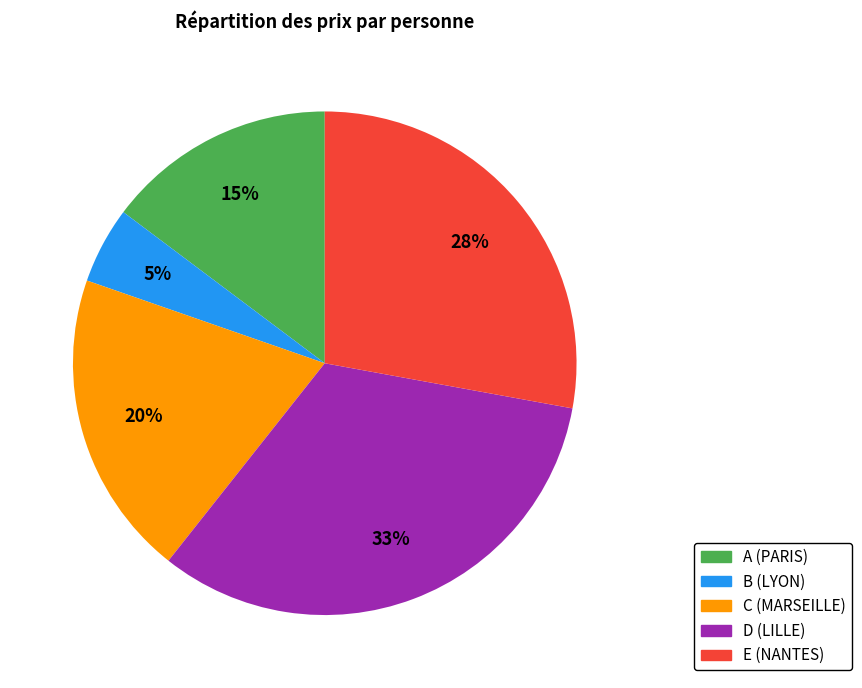

Count the number of slices in the pie.

5